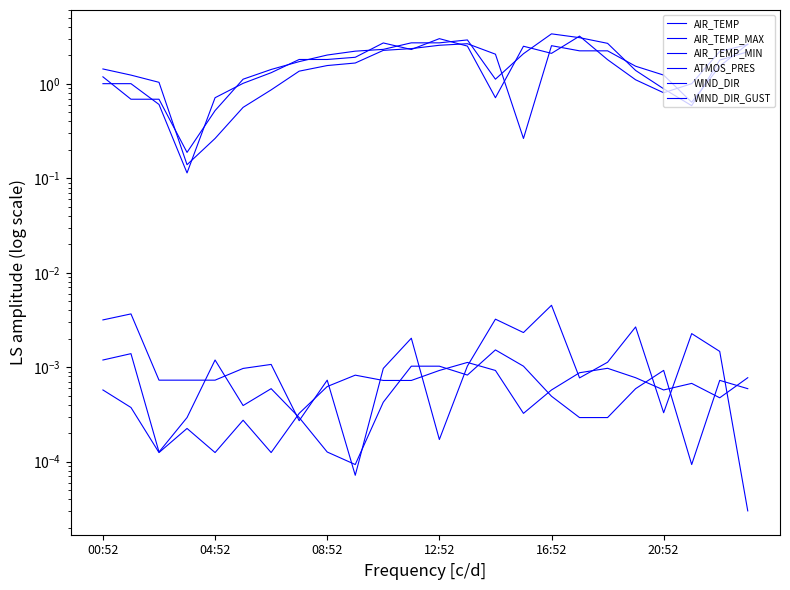

What position from the left is 6?

7